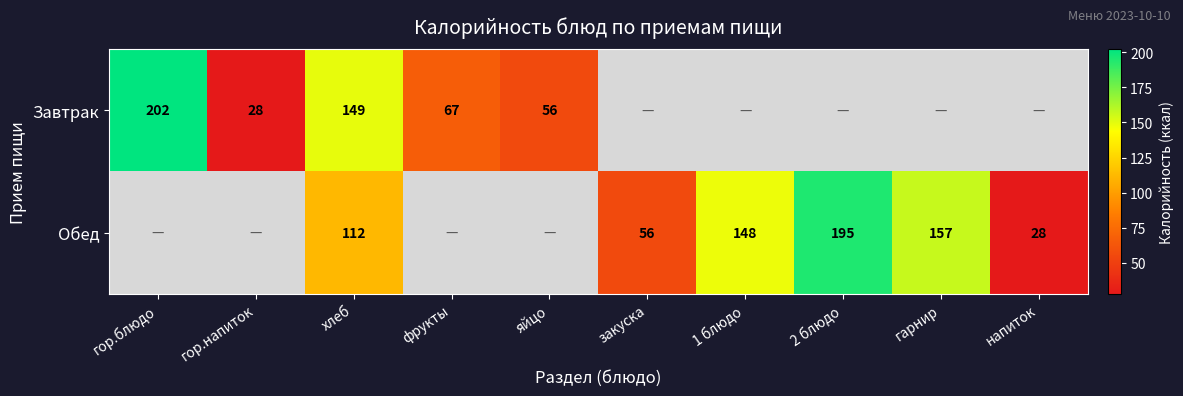

At which category does the chart reach its minimum across all series?

гор.напиток